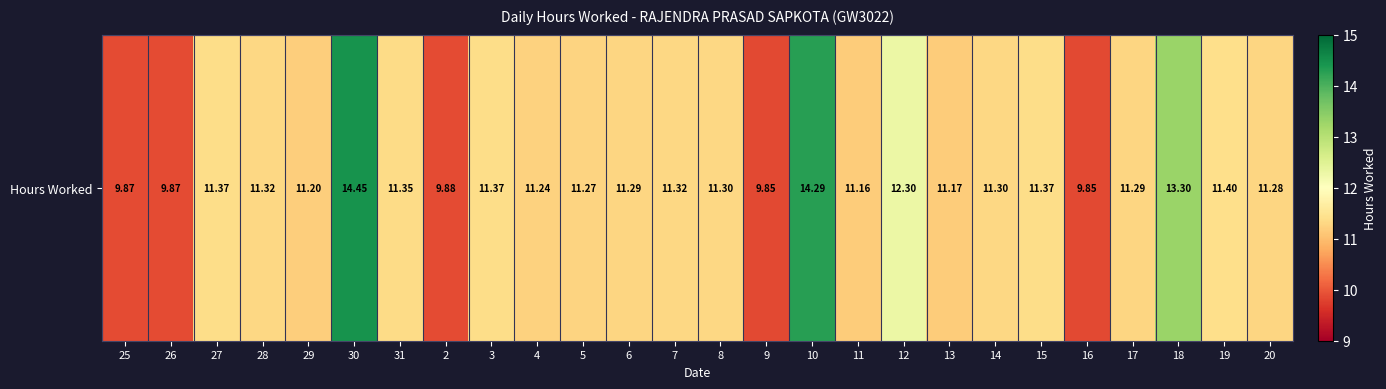

Which category has the lowest value across all series?

9